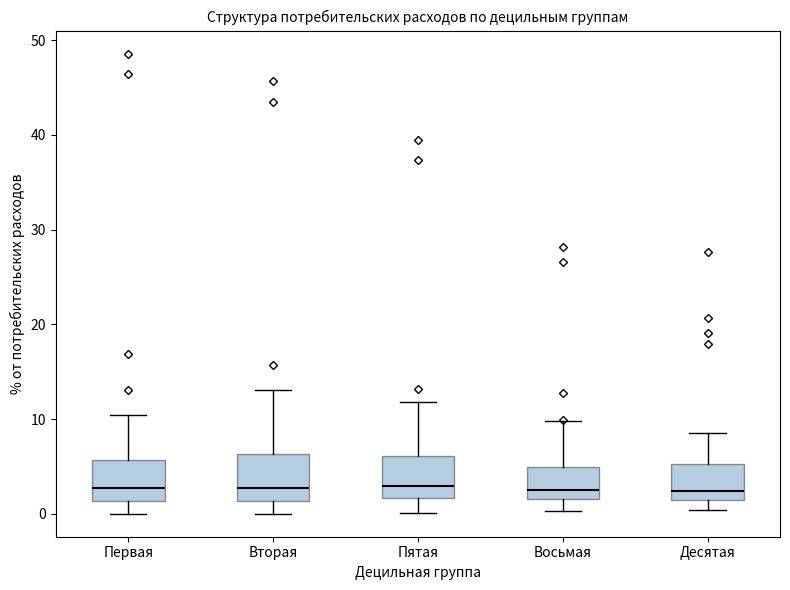

Reading left to right, read every box against the y-axis: the position of its median line, the range the box covers, and the ends of its whiskers. The values are not printed on the chart, so give them approximately, as read against the axis.

Первая: median 3, box 1 to 6, whiskers 0 to 10
Вторая: median 3, box 1 to 6, whiskers 0 to 13
Пятая: median 3, box 2 to 6, whiskers 0 to 12
Восьмая: median 3, box 2 to 5, whiskers 0 to 10
Десятая: median 2, box 1 to 5, whiskers 0 to 9